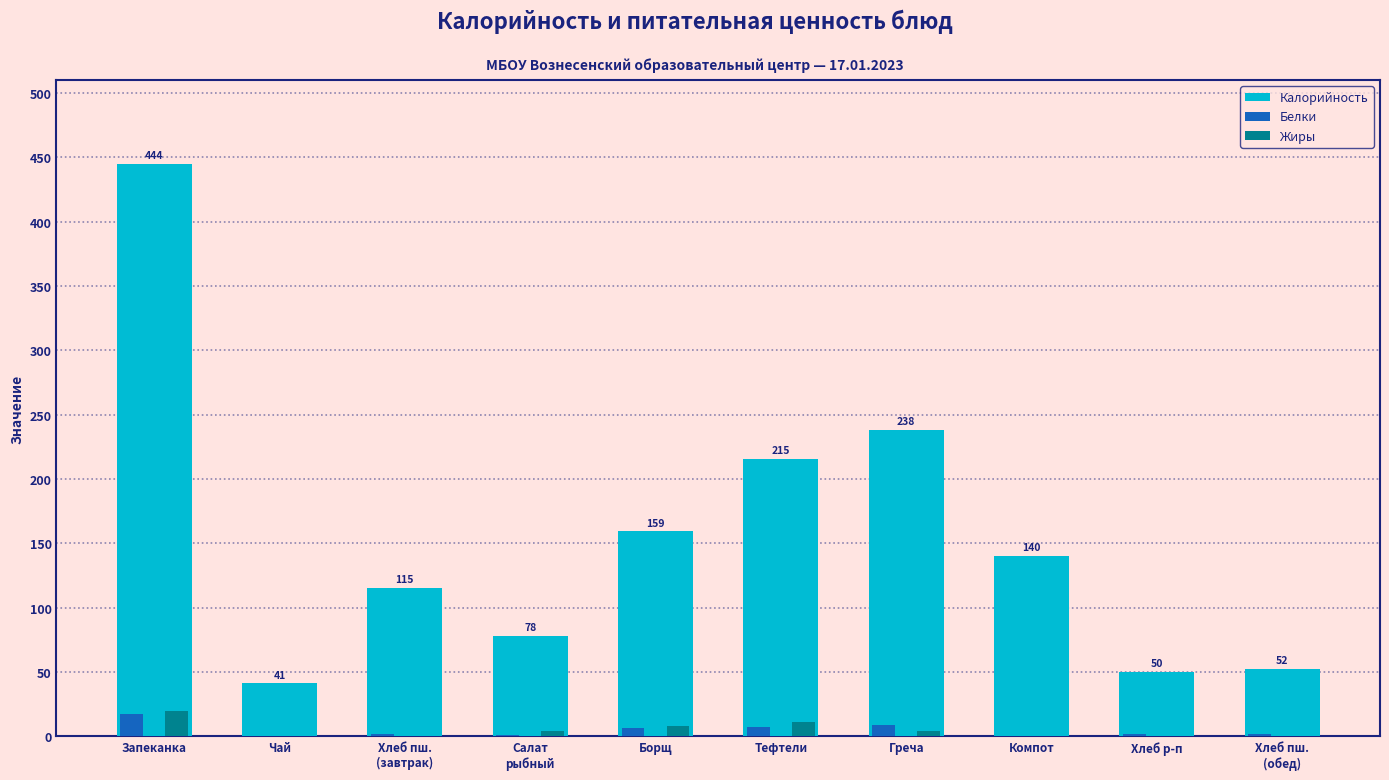

The Калорийность series shows 115.3 at Хлеб пш.
(завтрак). True or false?

True